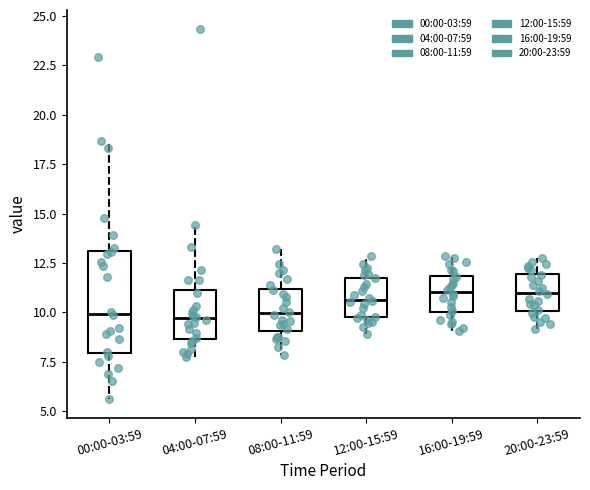

Reading left to right, read every box against the y-axis: the position of its median line, the range the box covers, and the ends of its whiskers. The values are not printed on the chart, so give them approximately, as read against the axis.

00:00-03:59: median 10.0, box 8.0 to 13.0, whiskers 5.5 to 18.5
04:00-07:59: median 9.5, box 8.5 to 11.0, whiskers 7.5 to 14.5
08:00-11:59: median 10.0, box 9.0 to 11.0, whiskers 8.0 to 13.0
12:00-15:59: median 10.5, box 10.0 to 12.0, whiskers 9.0 to 13.0
16:00-19:59: median 11.0, box 10.0 to 12.0, whiskers 9.0 to 13.0
20:00-23:59: median 11.0, box 10.0 to 12.0, whiskers 9.0 to 13.0